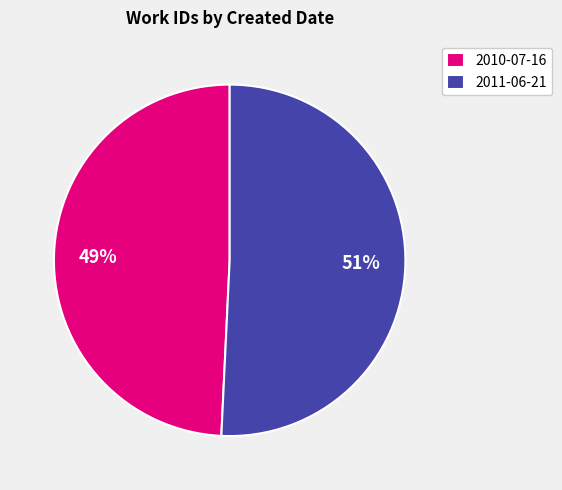

Count the number of slices in the pie.

2